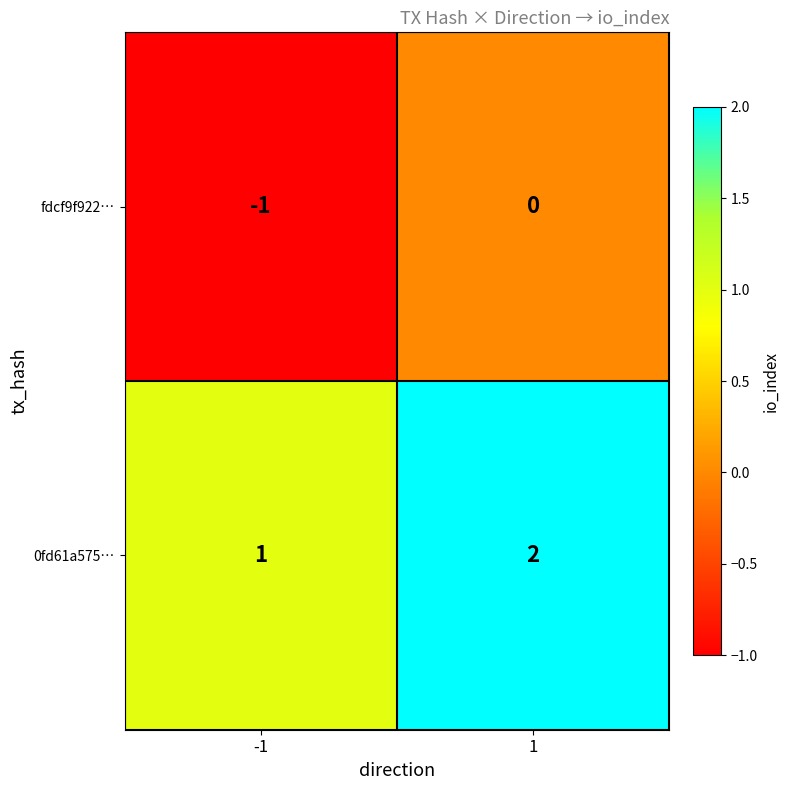

What is the sum of the 0fd61a575… values at 1 and -1?

3